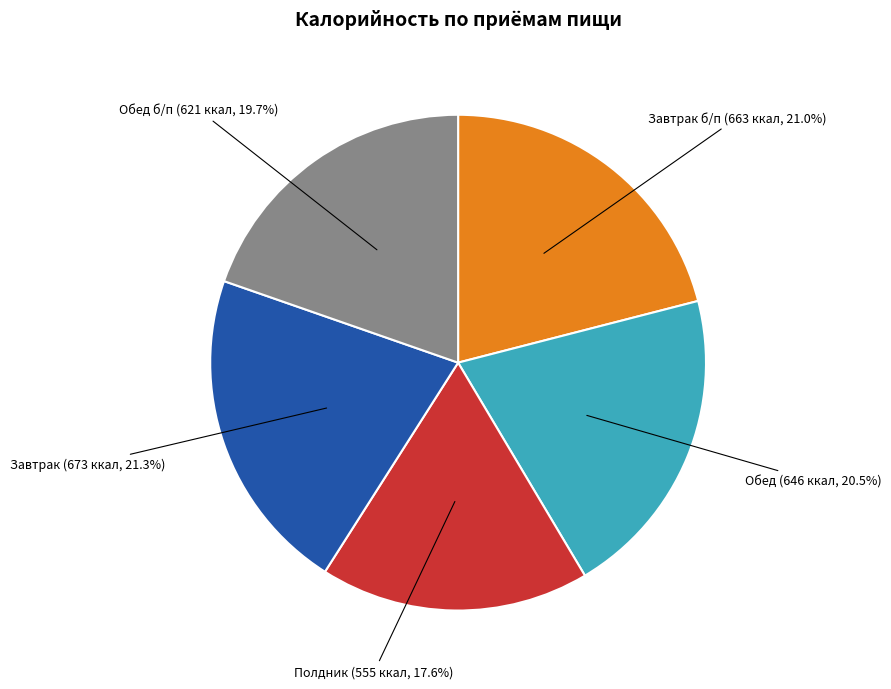

Does any single category account for the majority?

No